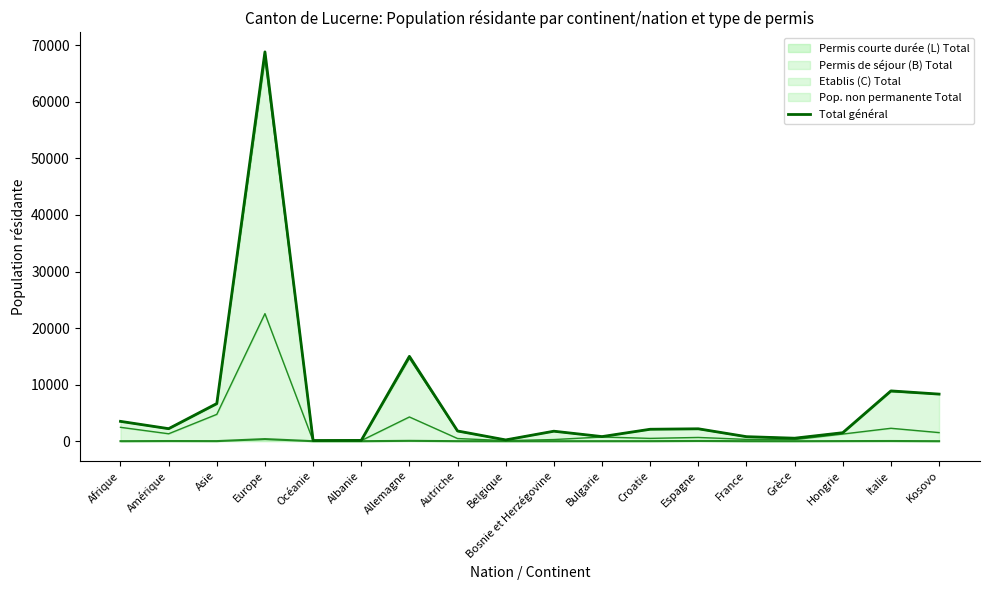

Count the number of values greater than 2110.

8